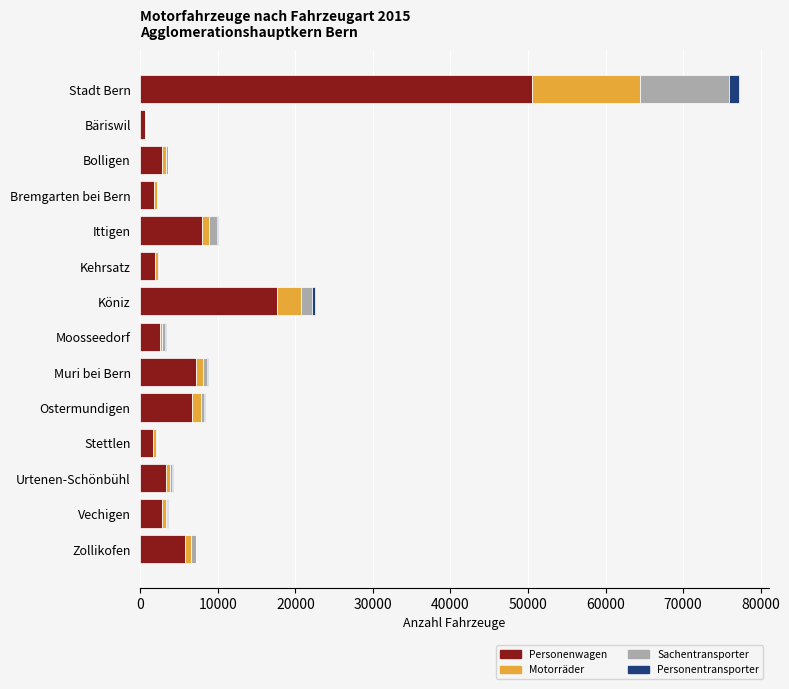

At which label is Personenwagen closest to 25558?

Köniz